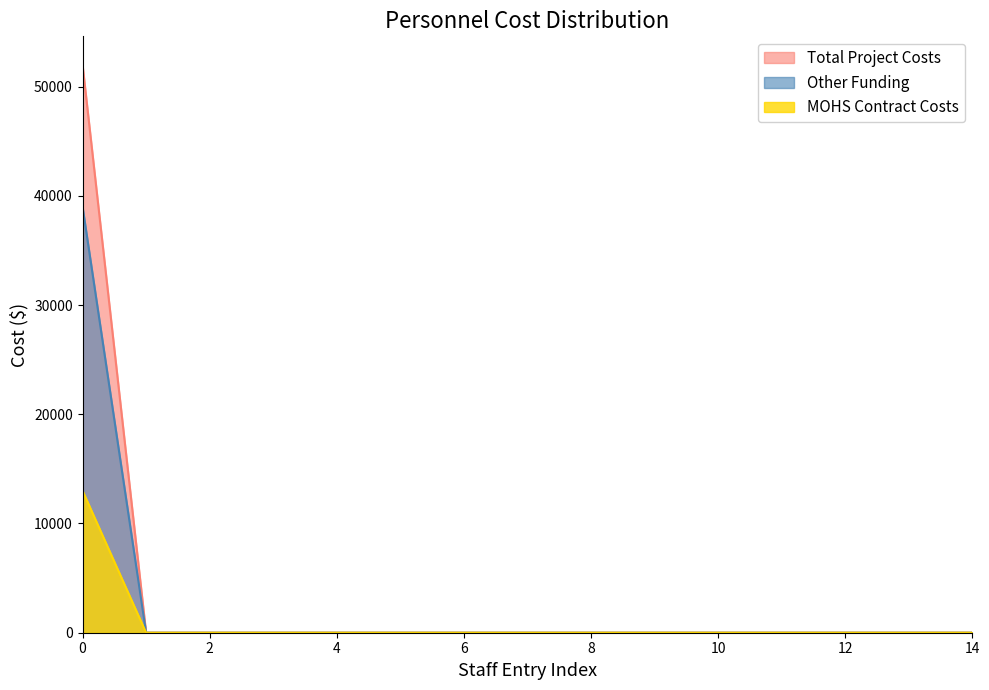

Rank the series at 13 from highest to lowest value.

MOHS Contract Costs, Other Funding, Total Project Costs